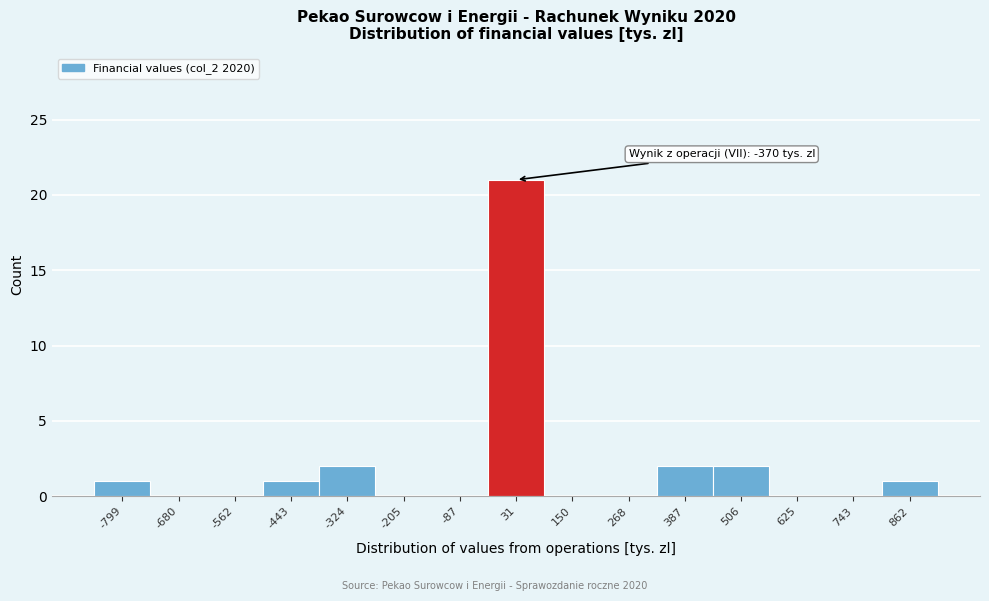

Over which range of the x-axis is the bar tallest?

-20 to 100